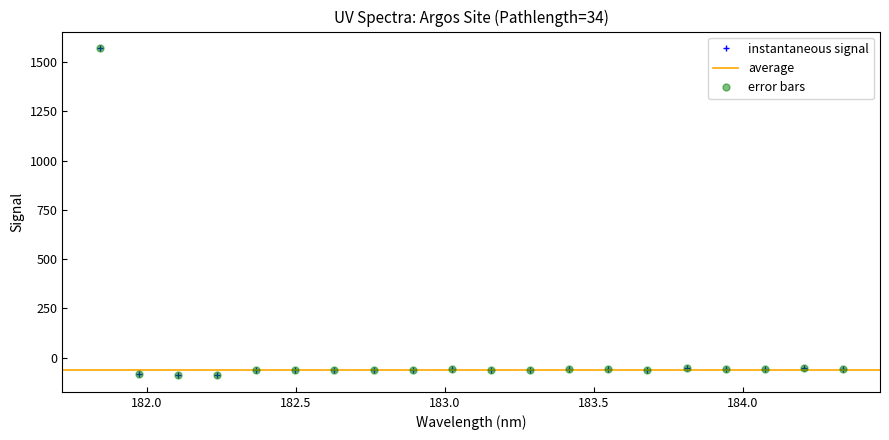

What is the label of the 9th point from the right?

183.2863821962